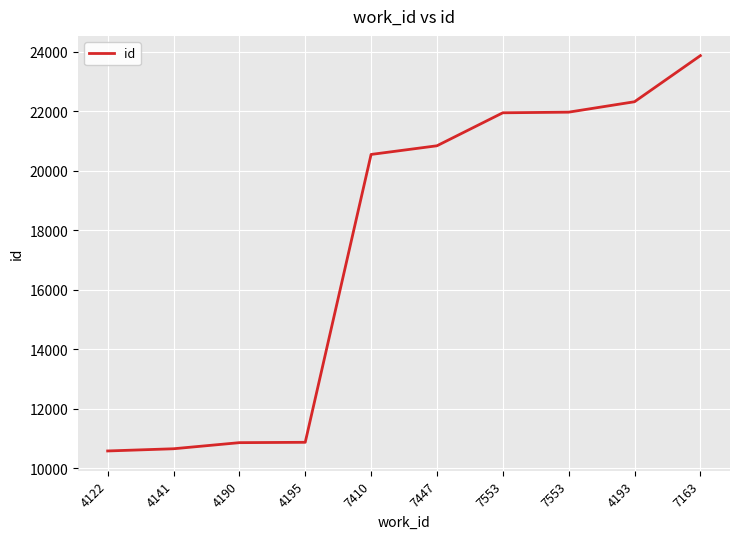

How many lines are shown in the chart?

1